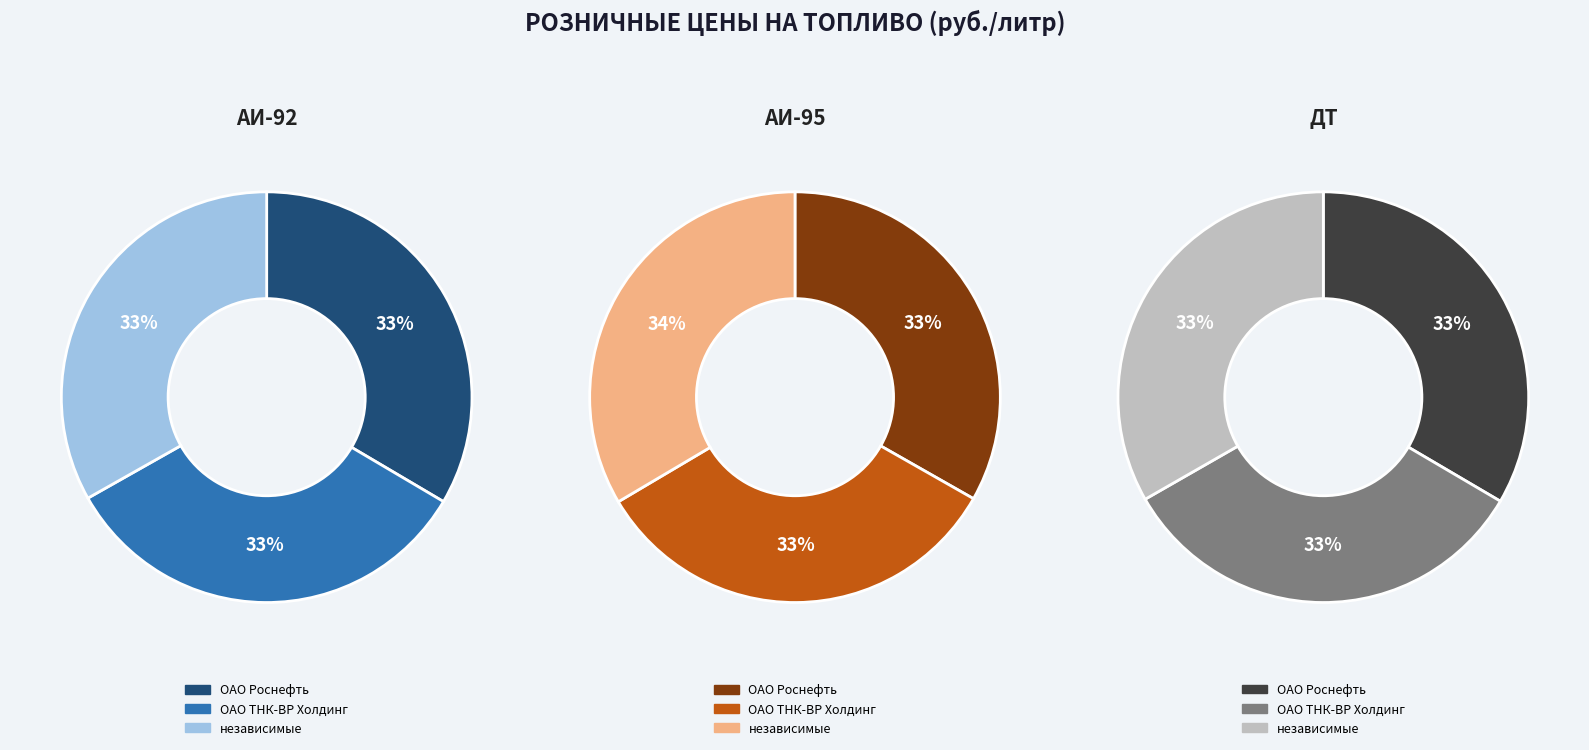

What is the spread (max minus min) of values at ОАО Роснефть?

2.6